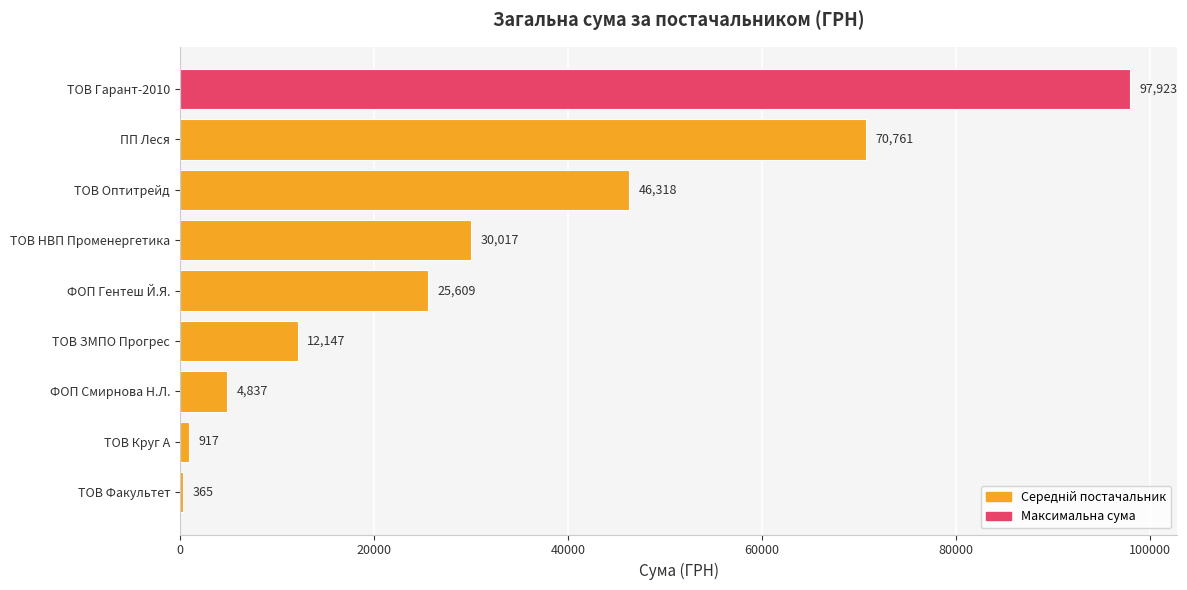

What is the label of the 2nd bar from the top?

ПП Леся